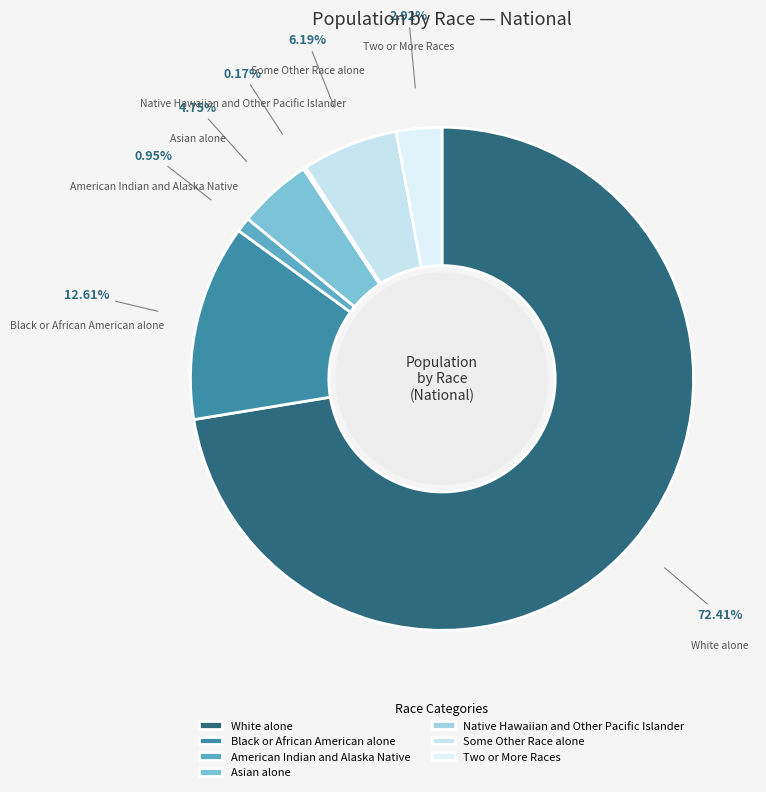

Which slice represents more than half of the pie?

White alone